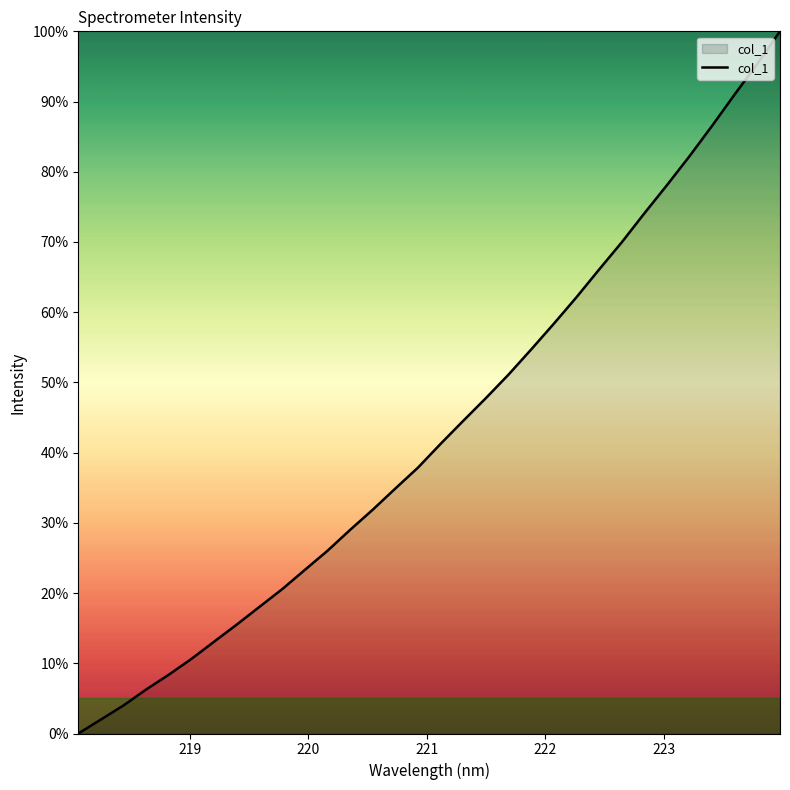

What is the difference between the maximum and minimum values?

100.0